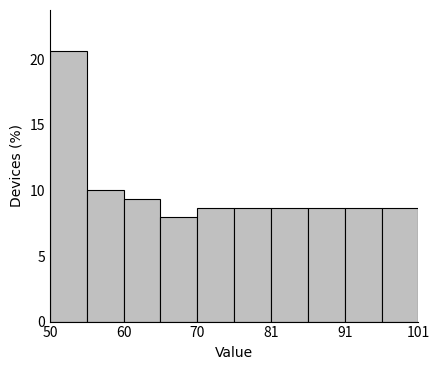

Around what value on the x-axis is the tallest bar? Give the approximate position of its centre, as read against the axis.

52